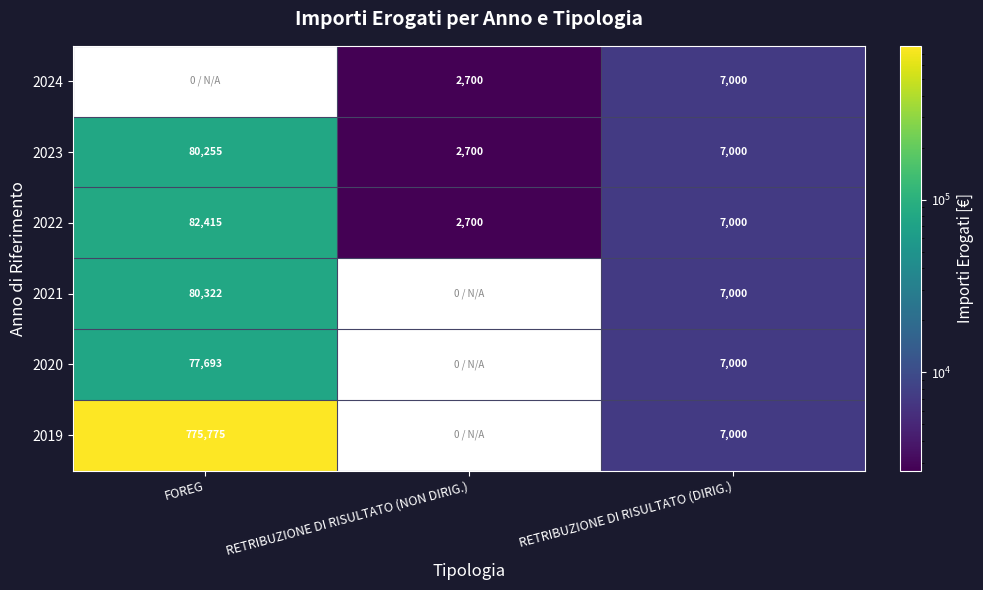

Rank the categories by 2022 value from highest to lowest.

FOREG, RETRIBUZIONE DI RISULTATO (DIRIG.), RETRIBUZIONE DI RISULTATO (NON DIRIG.)